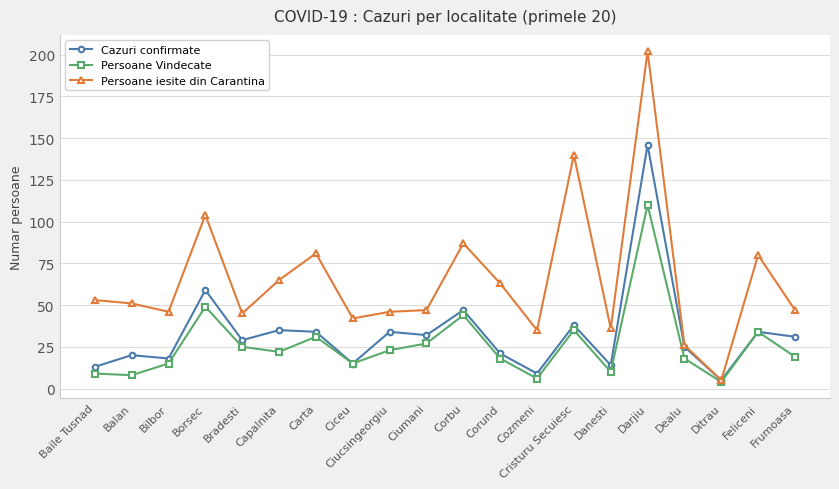

At which category is the sum across all series the highest?

Darjiu